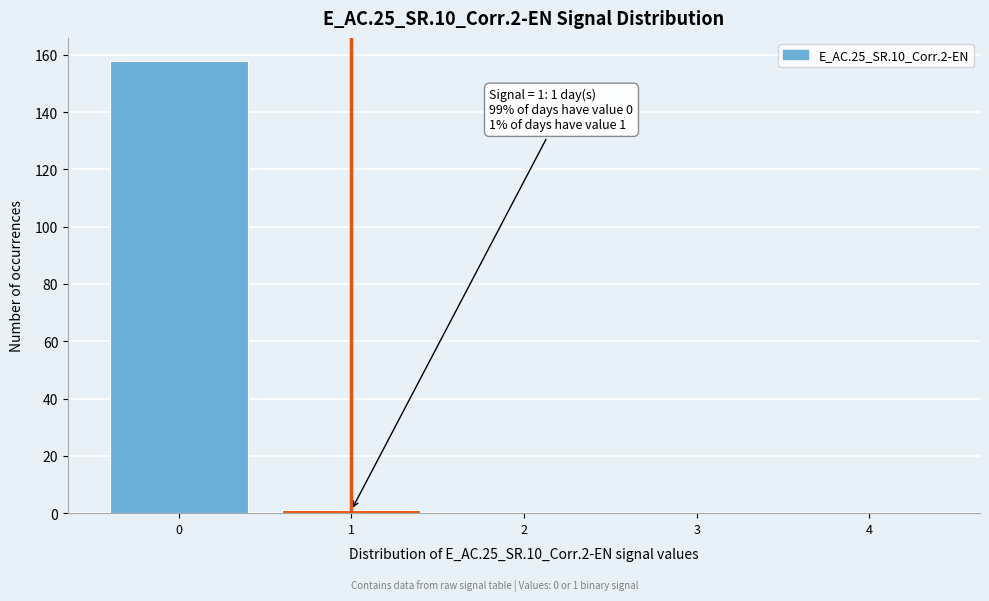

Reading left to right, list all the values displayed in this chart.

0=158	1=1	2=0	3=0	4=0